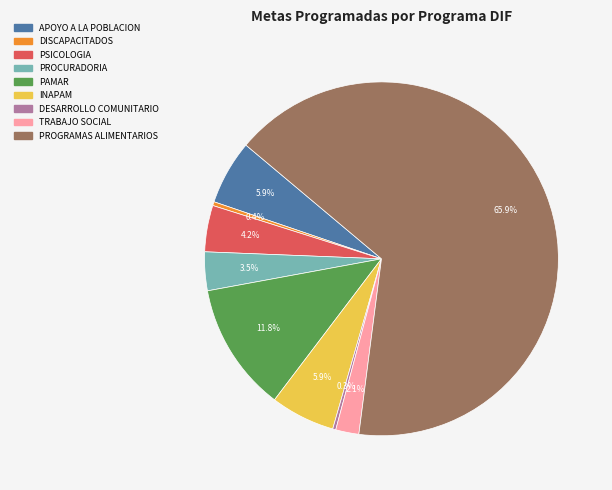

The PSICOLOGIA slice represents 18% of the pie. True or false?

False